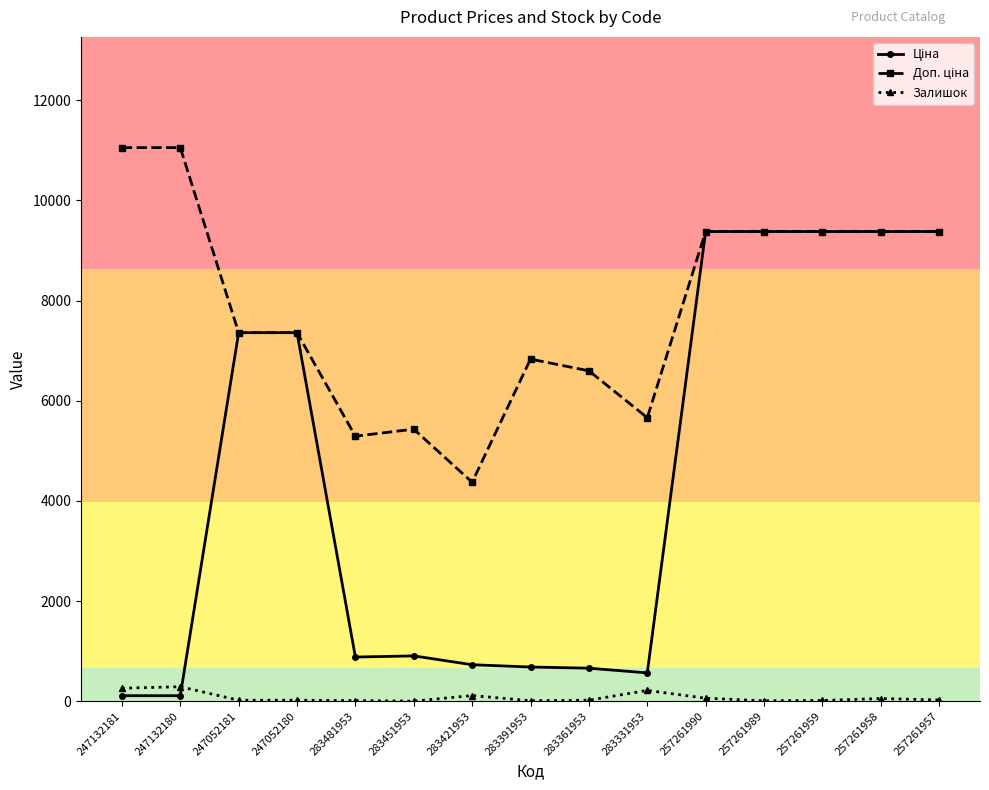

What is the greatest value displayed?

11055.0